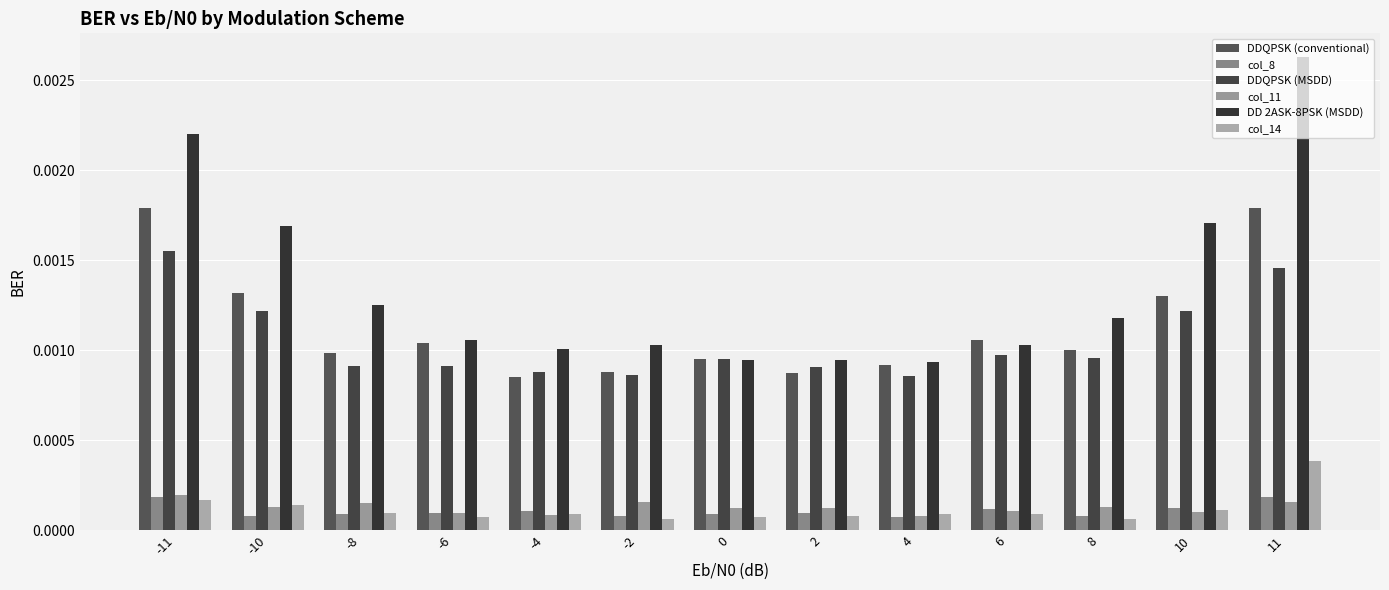

Between 10 and 11, which series saw the biggest shift?

DD 2ASK-8PSK (MSDD)